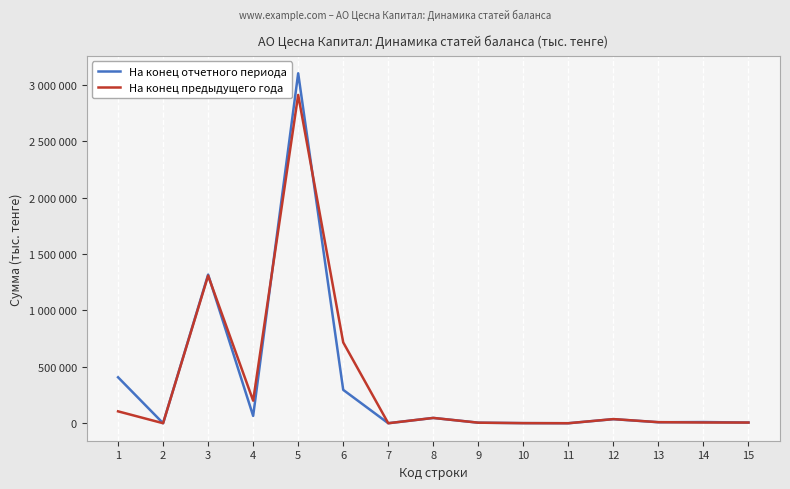

At 10, list the series in order from smallest to largest.

На конец предыдущего года, На конец отчетного периода